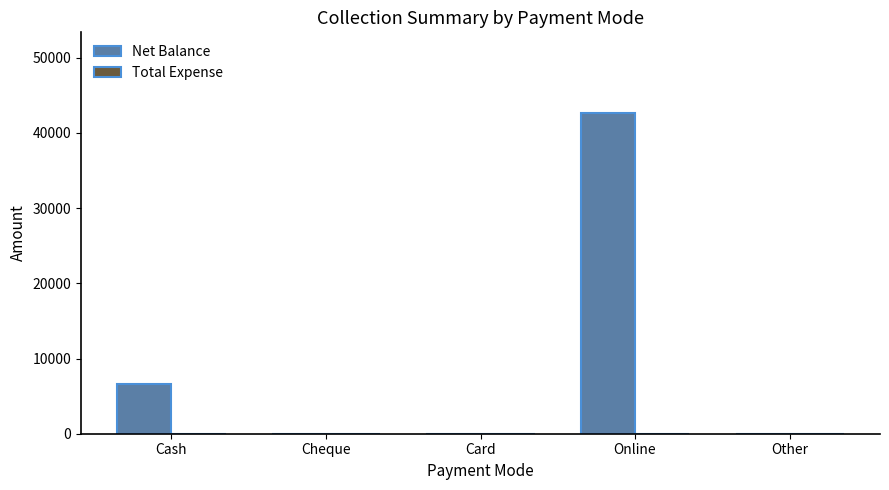

Is it true that the value at Online is 42700?

True